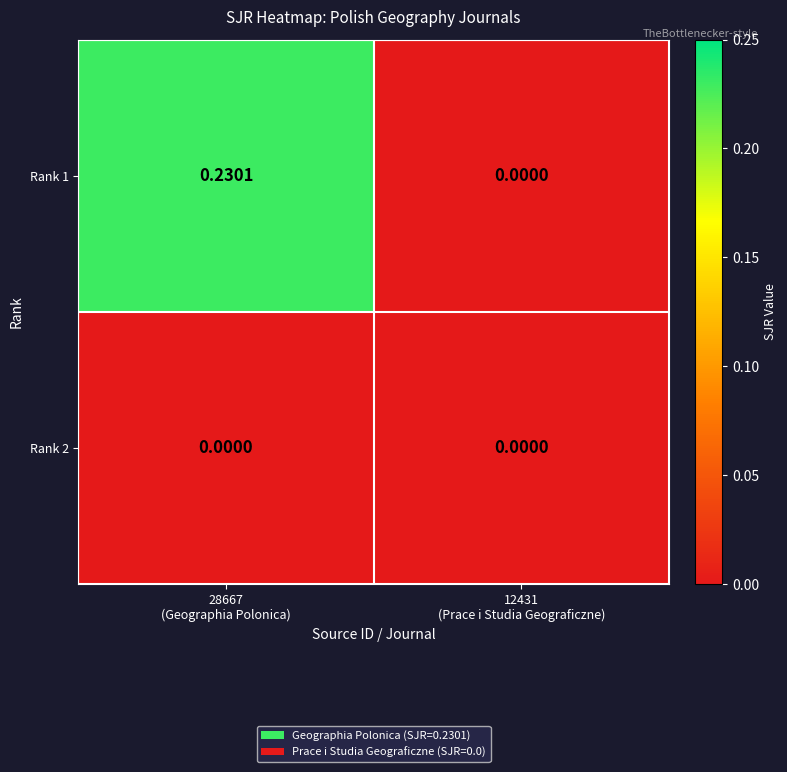

How many categories are shown in the chart?

2